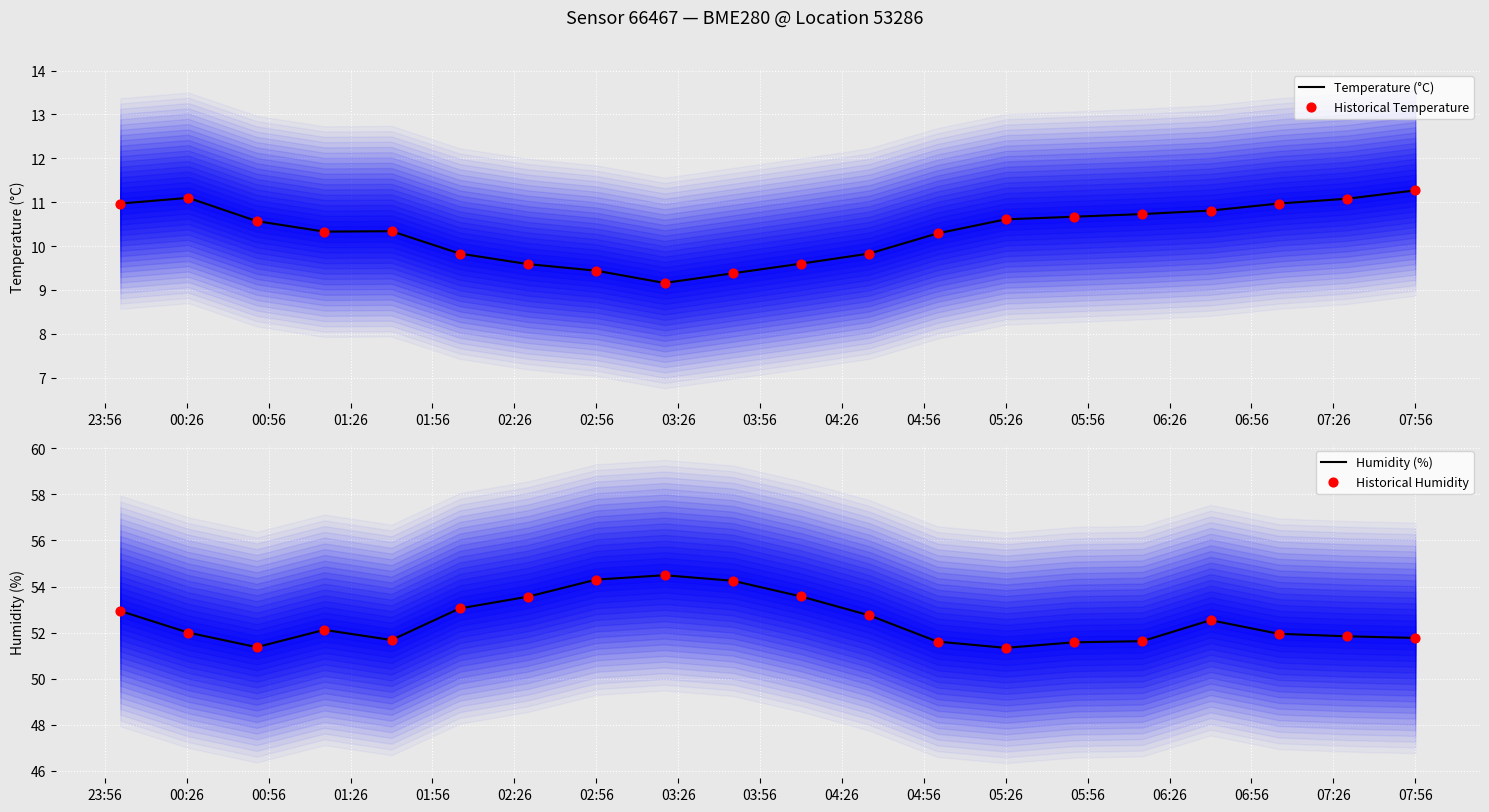

At how many categories does at least one series exceed 50?

20